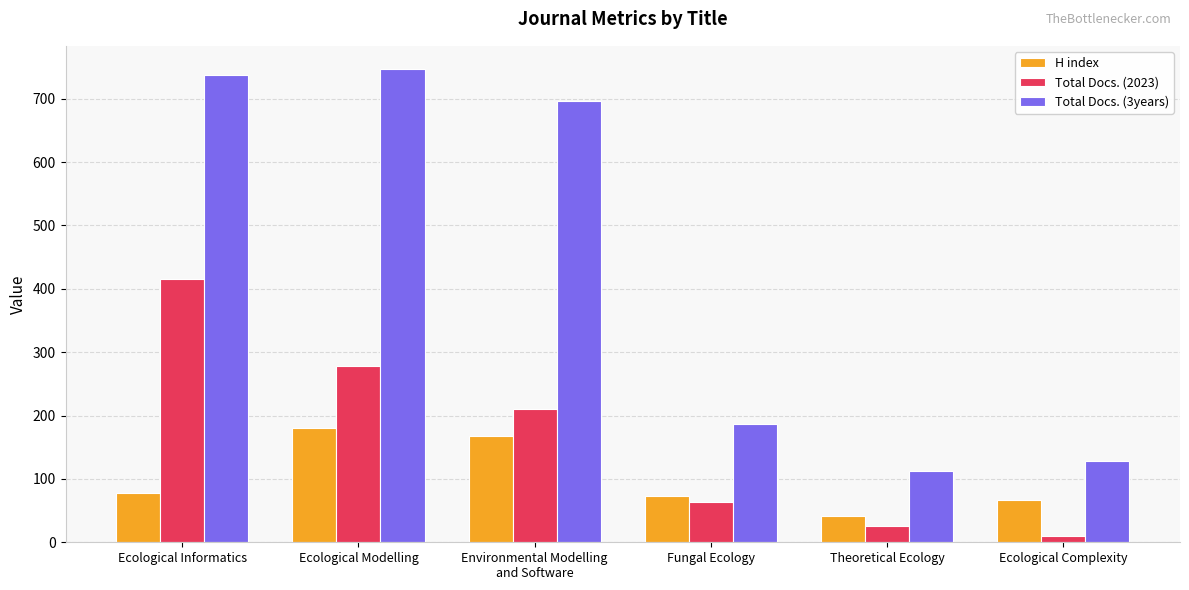

What is the value of the H index bar at the 3rd from the left?

167